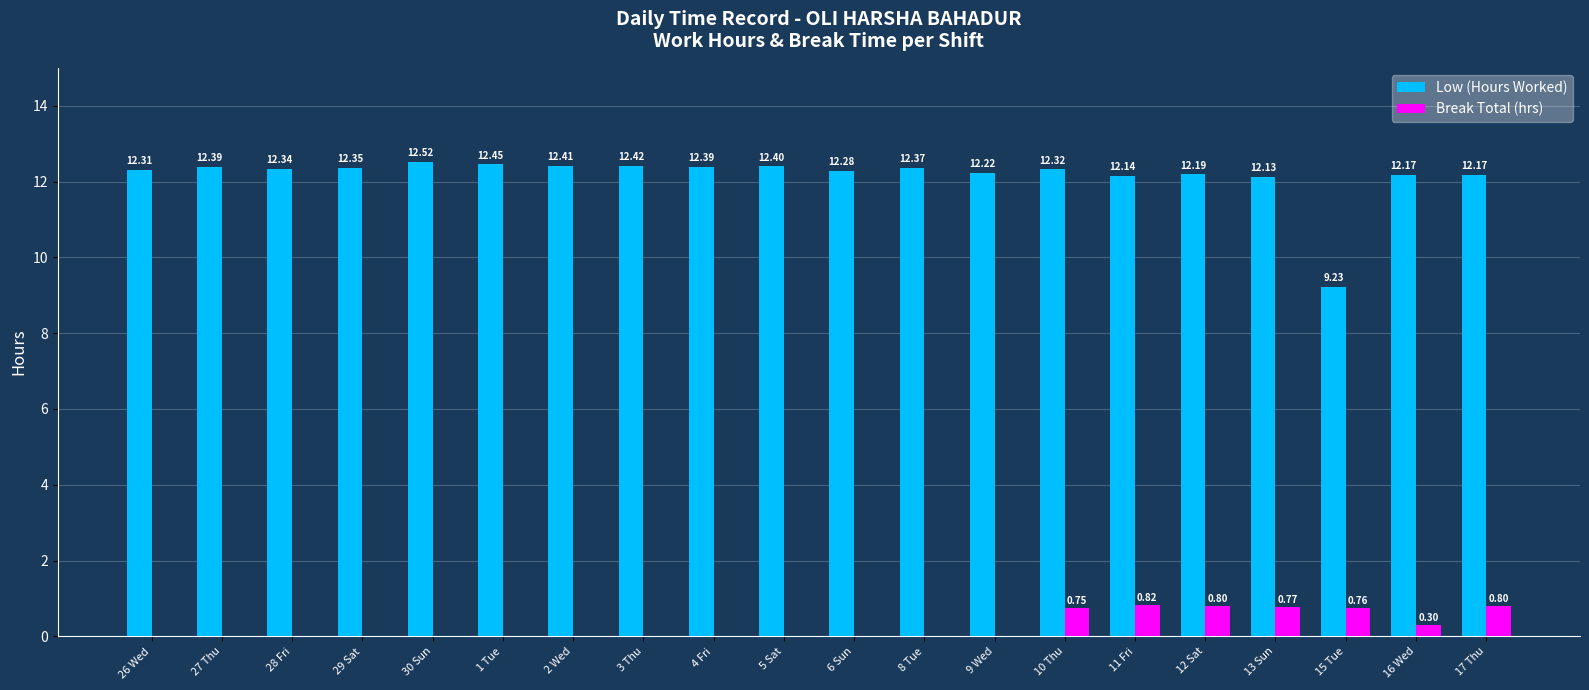

What is the total value across all series at 16 Wed?

12.5